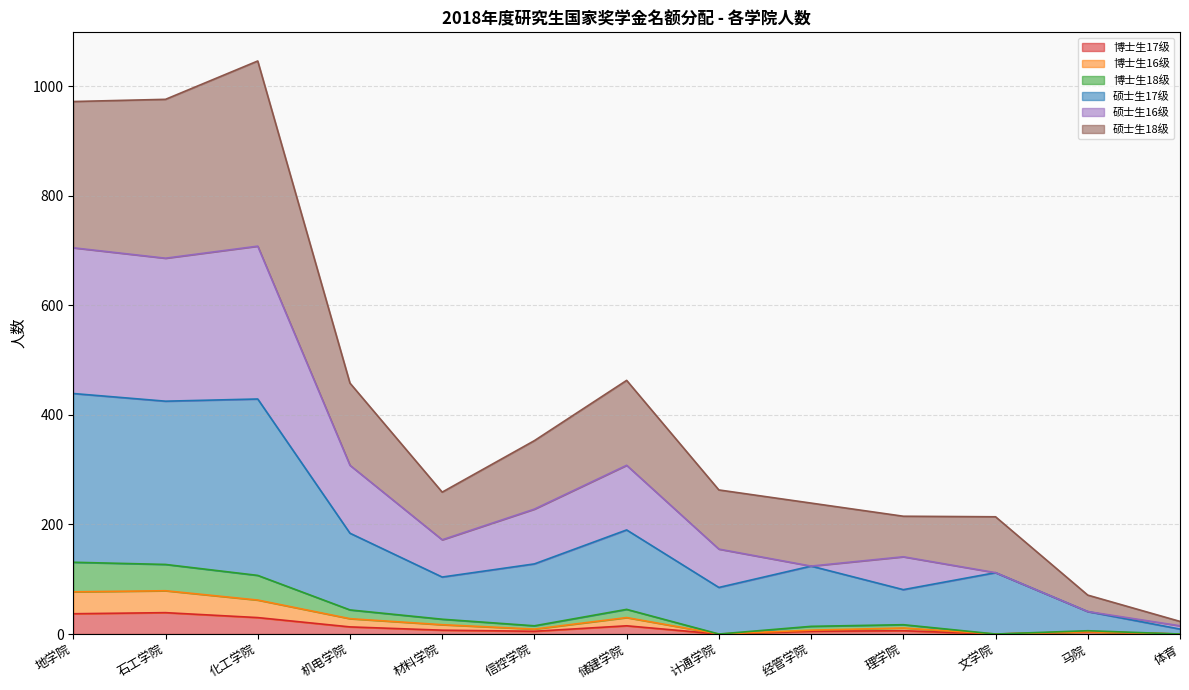

What is the label of the 1st point from the left?

地学院